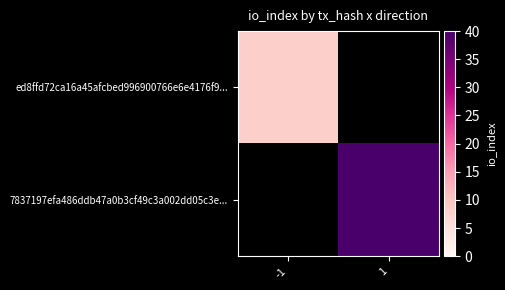

List the labels in order of ed8ffd72ca16a45afcbed996900766e6e4176f9... value, largest first.

-1, 1